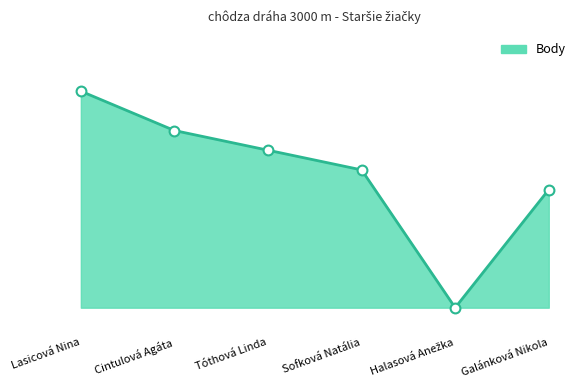

Is this an area chart (filled region under the line)?

Yes